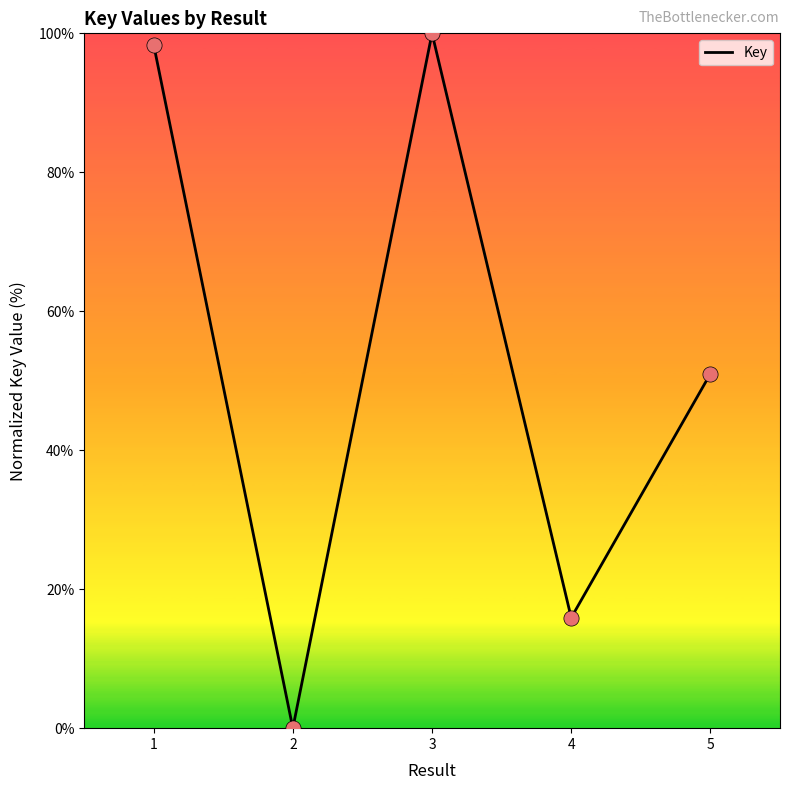

What is the ratio of the value at 5 to the value at 3?

0.5